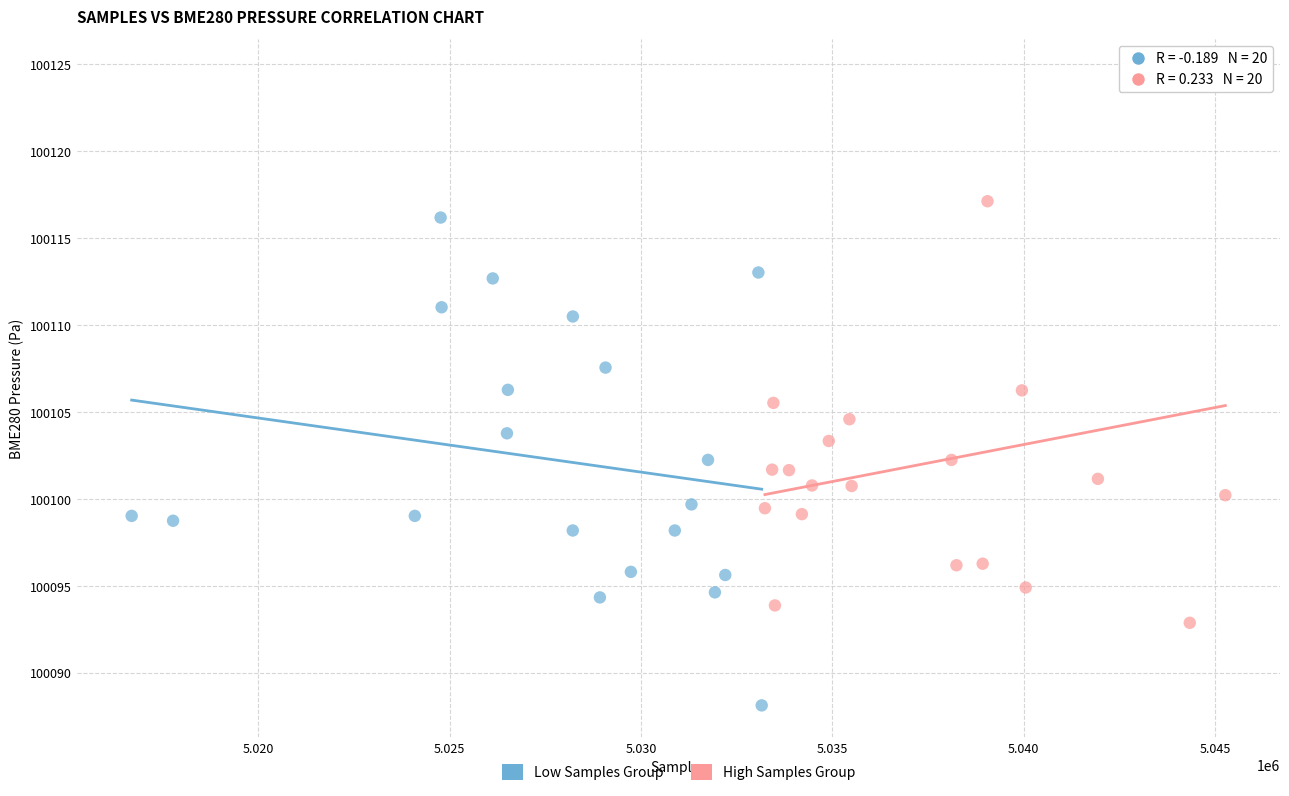

Which series reaches the minimum Y coordinate?

Low Samples Group